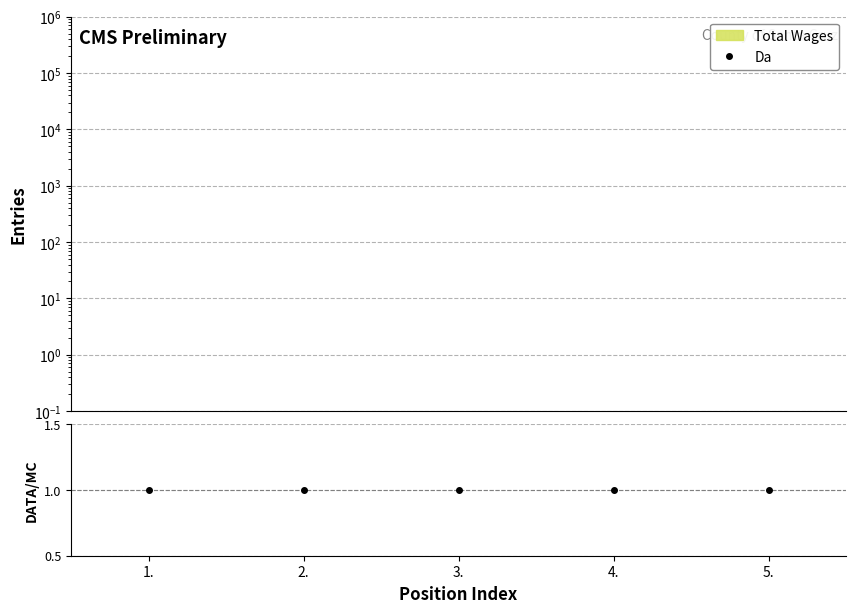

Is the value of Da at 4. greater than the value of DATA/MC at 1.?

No